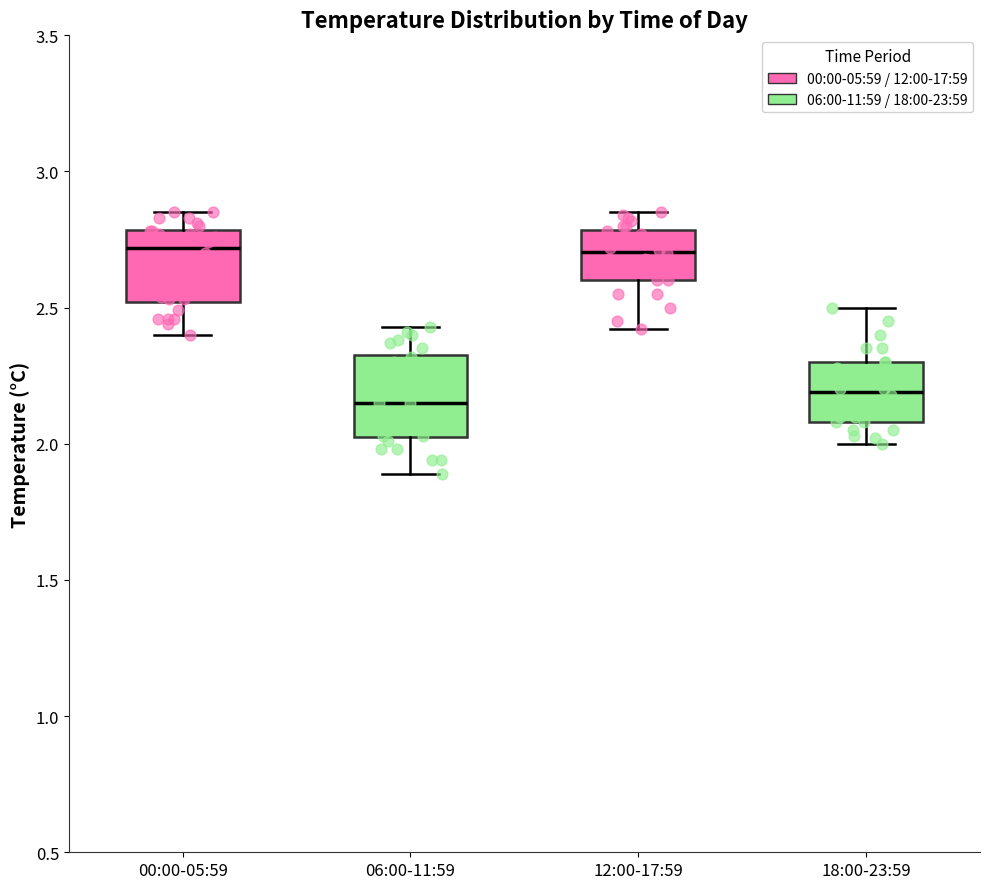

Where is the lower edge of the box for 00:00-05:59 on the y-axis? The values are not printed on the chart, so give them approximately, as read against the axis.

2.50